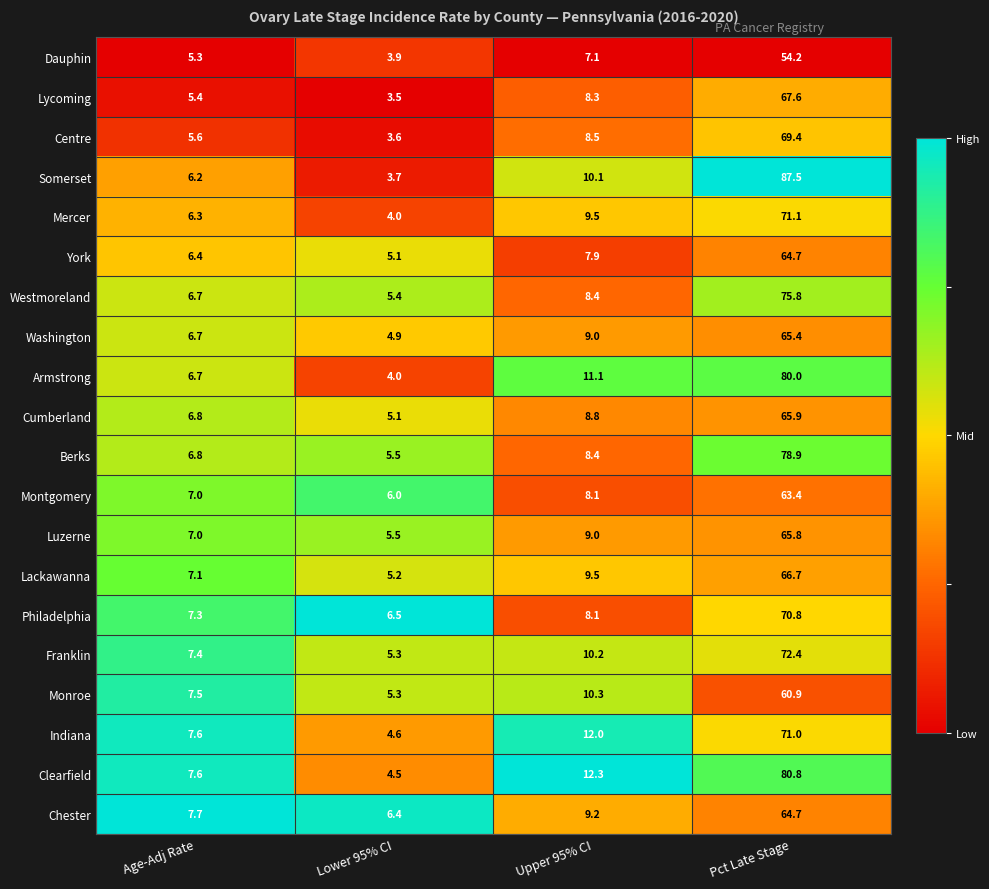

What is the approximate value of Armstrong at Lower 95% CI?

4.0